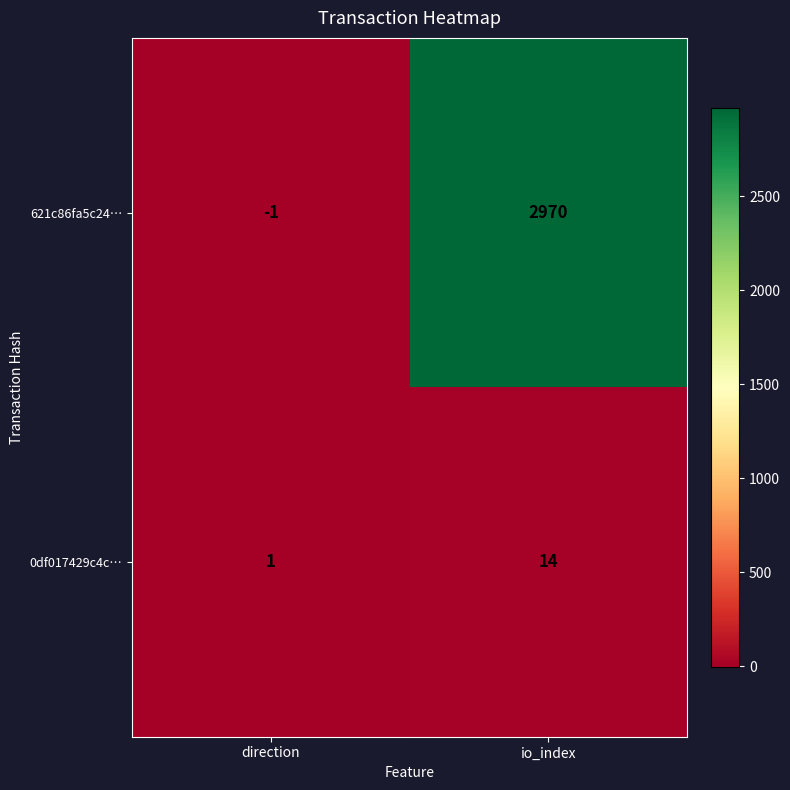

Which series has the largest total across all categories?

621c86fa5c24…